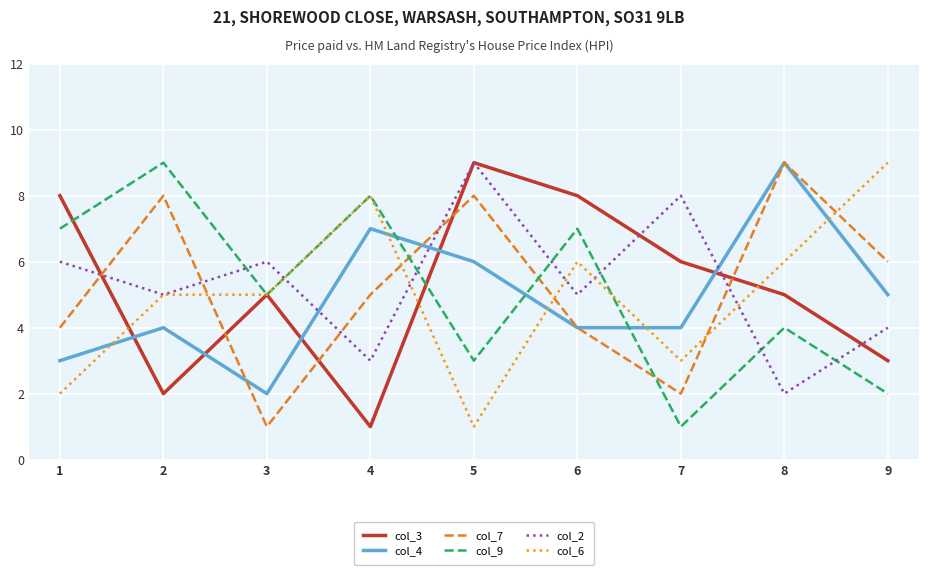

Is this an area chart (filled region under the line)?

No